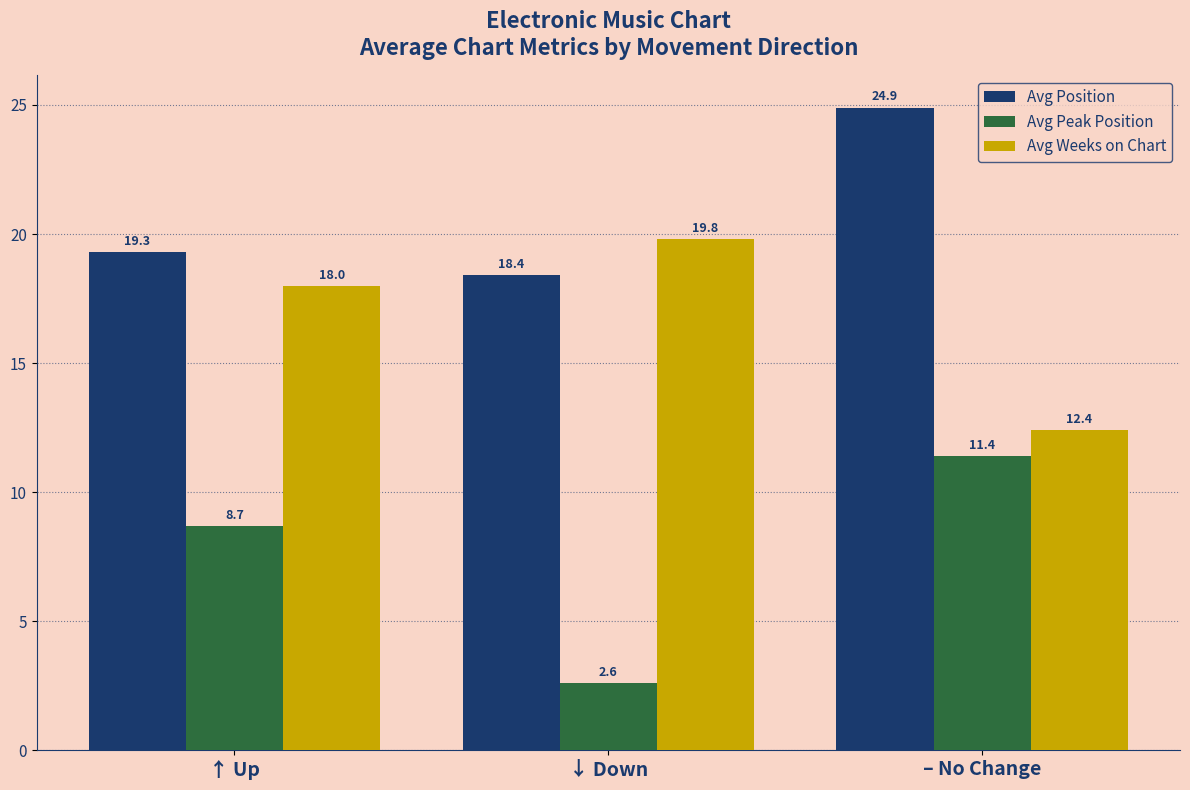

How many bars are there in each group?

3